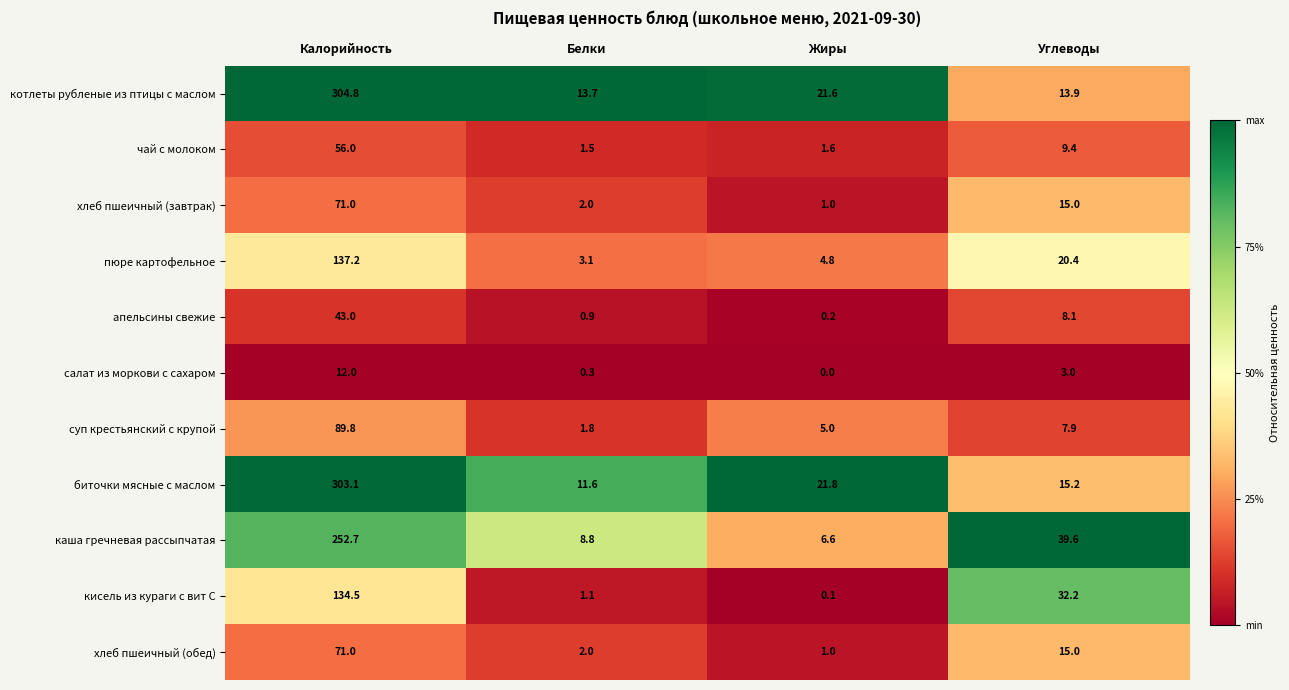

What is the total value across all series at Жиры?

63.7